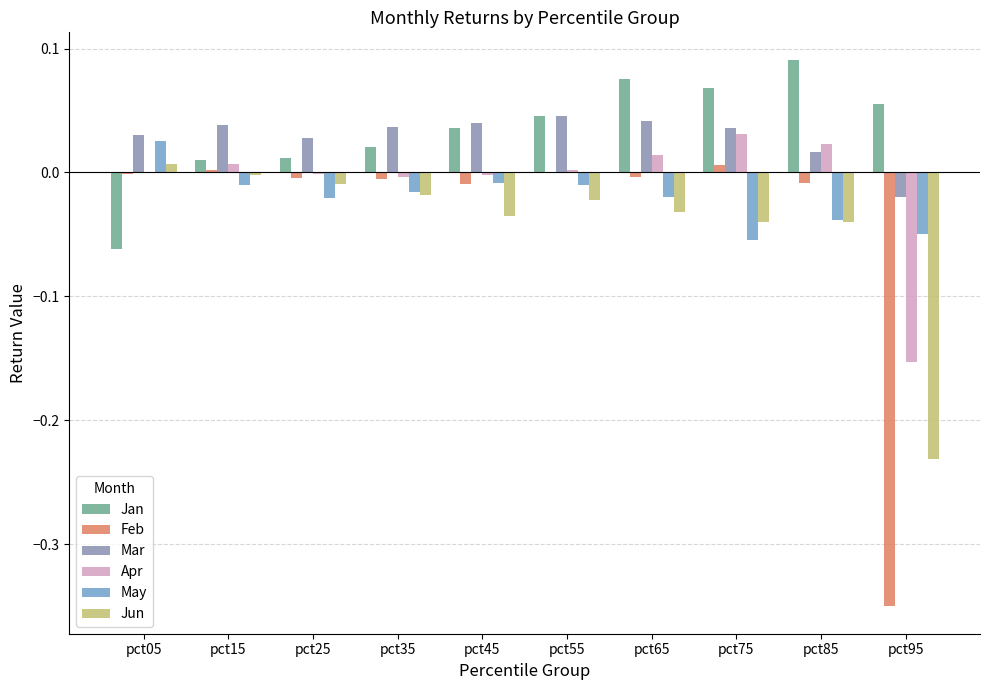

Are the bars grouped side by side (vs. stacked)?

Yes